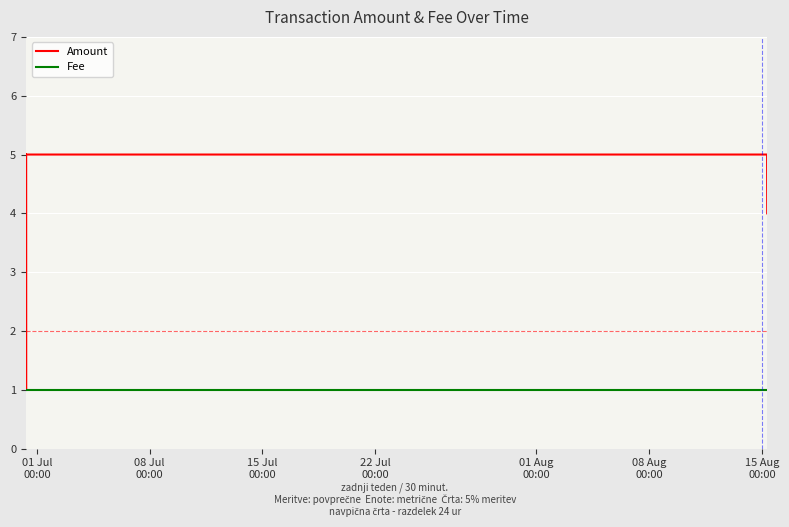

List the series in order of their peak value, lowest first.

Fee, Amount